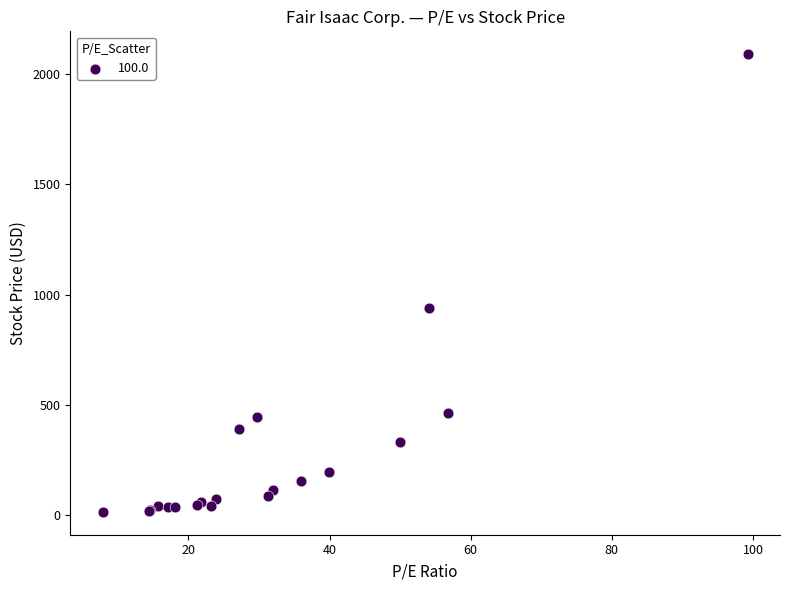

What Y value in the scatter plot is closest to 1052?

940.4